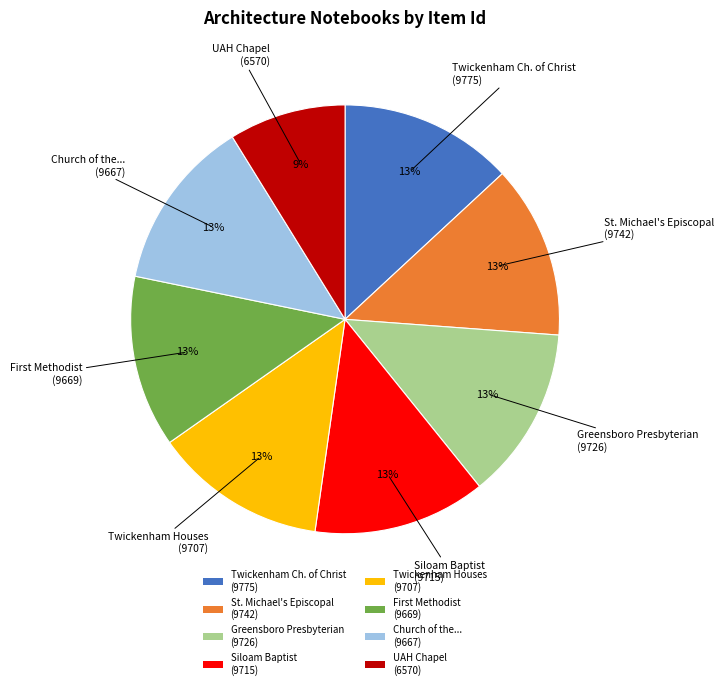

To the nearest percent, what is the average slice percentage?

12%